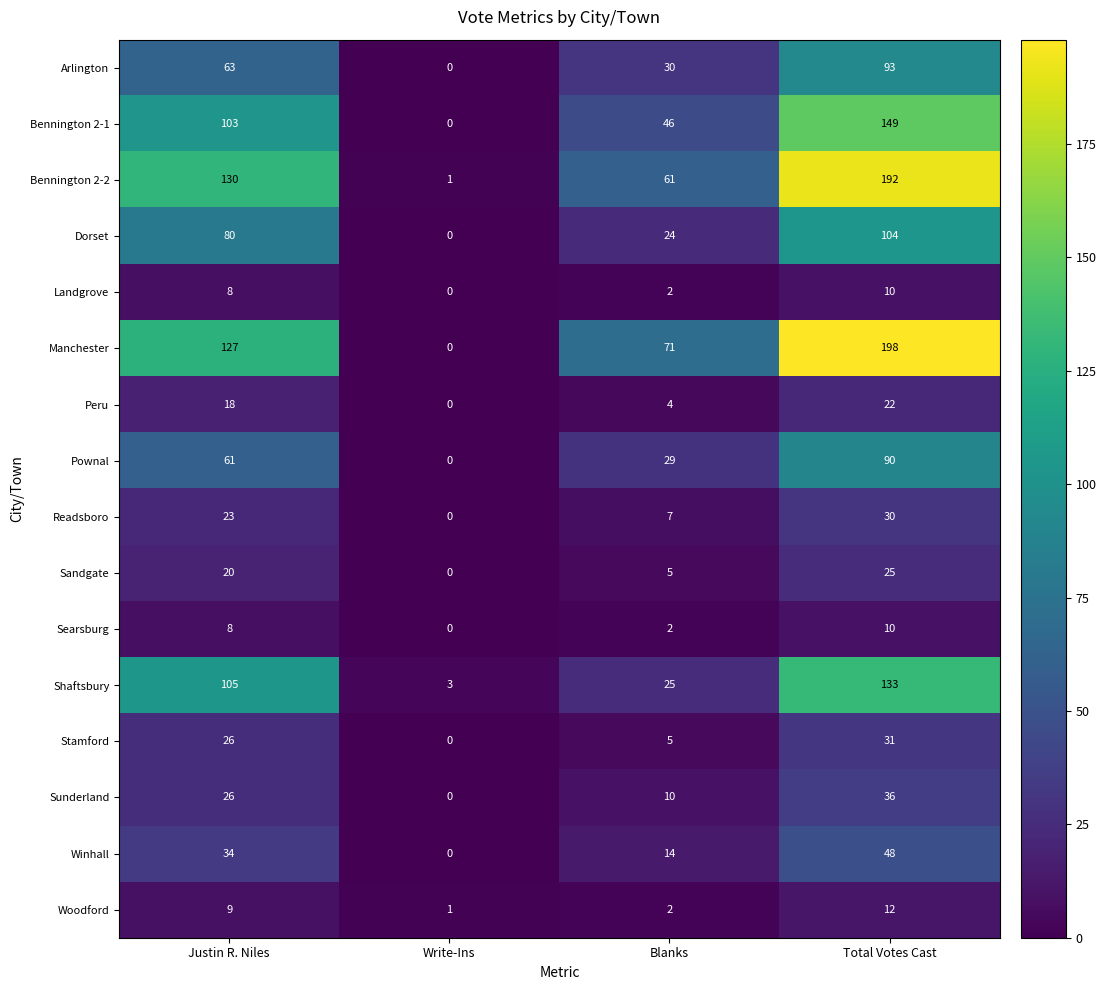

List the labels in order of Pownal value, largest first.

Total Votes Cast, Justin R. Niles, Blanks, Write-Ins